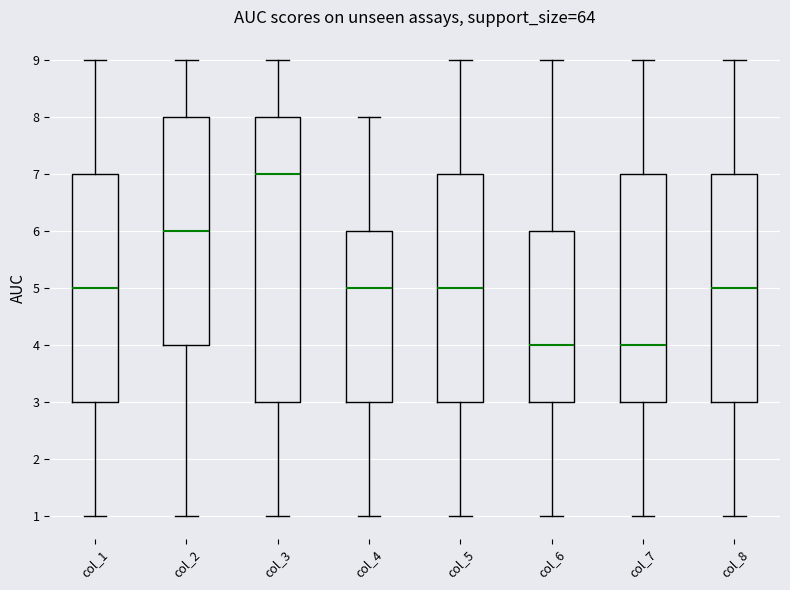

Reading left to right, read every box against the y-axis: the position of its median line, the range the box covers, and the ends of its whiskers. The values are not printed on the chart, so give them approximately, as read against the axis.

col_1: median 5, box 3 to 7, whiskers 1 to 9
col_2: median 6, box 4 to 8, whiskers 1 to 9
col_3: median 7, box 3 to 8, whiskers 1 to 9
col_4: median 5, box 3 to 6, whiskers 1 to 8
col_5: median 5, box 3 to 7, whiskers 1 to 9
col_6: median 4, box 3 to 6, whiskers 1 to 9
col_7: median 4, box 3 to 7, whiskers 1 to 9
col_8: median 5, box 3 to 7, whiskers 1 to 9